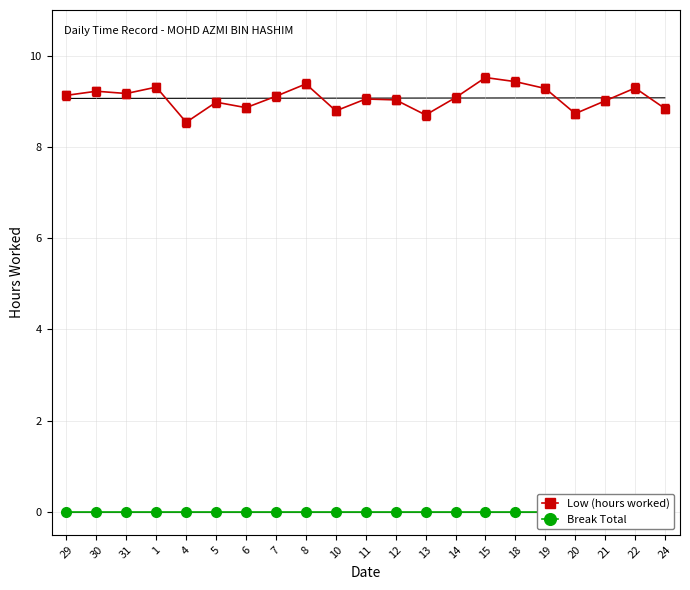

Is this an area chart (filled region under the line)?

No